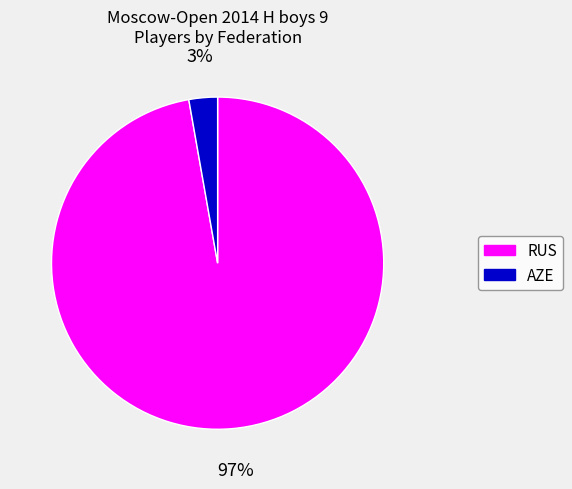

Rank the categories by value from highest to lowest.

RUS, AZE